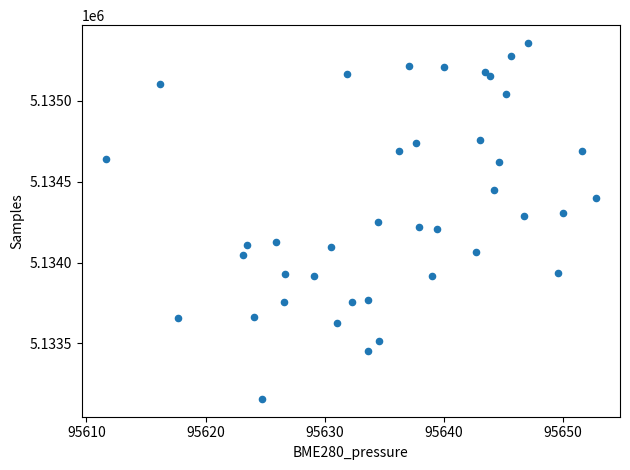

What is the range of Y values (max minus min)?

2201